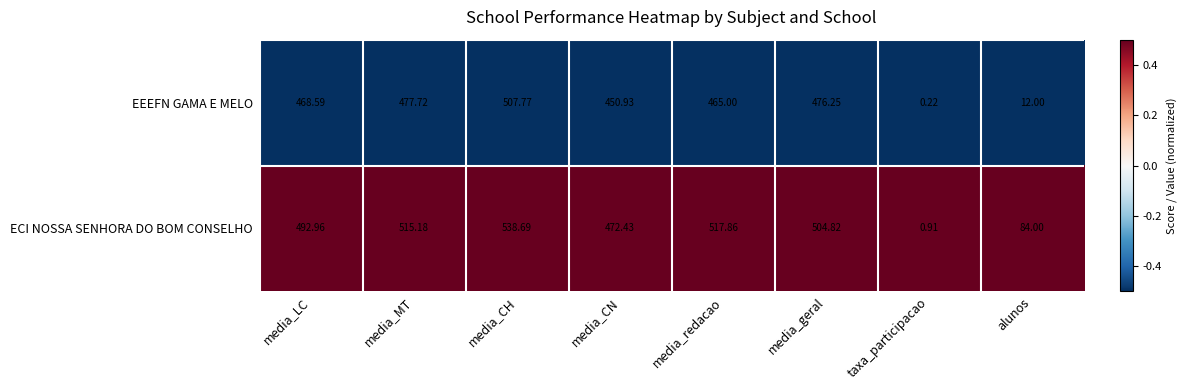

At which label is ECI NOSSA SENHORA DO BOM CONSELHO closest to 269?

alunos